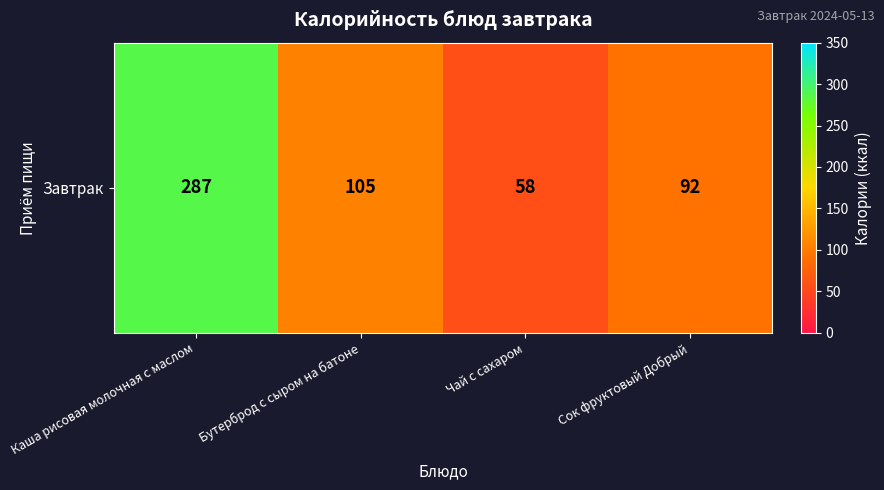

Rank the categories by value from lowest to highest.

Чай с сахаром, Сок фруктовый Добрый, Бутерброд с сыром на батоне, Каша рисовая молочная с маслом